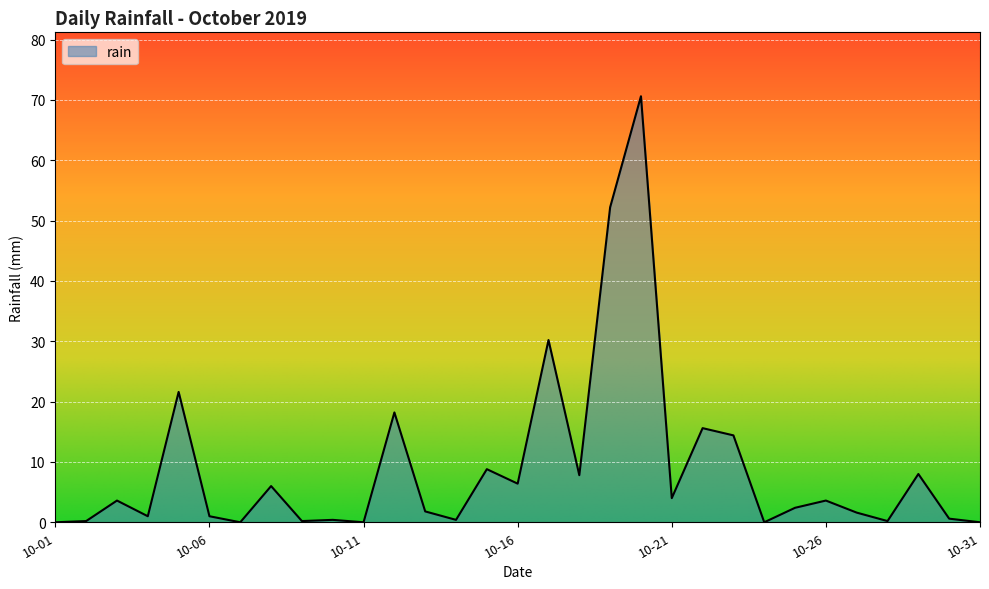

What is the difference between the maximum and minimum values?

70.6